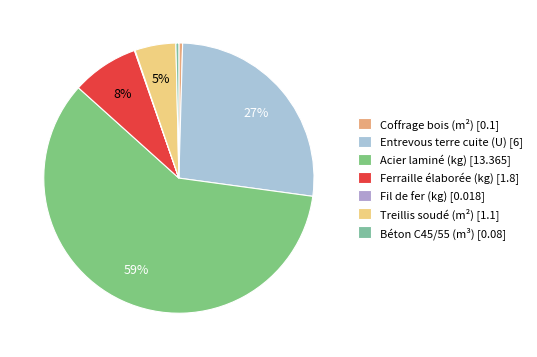

Does Entrevous terre cuite (U) represent more than half of the total?

No